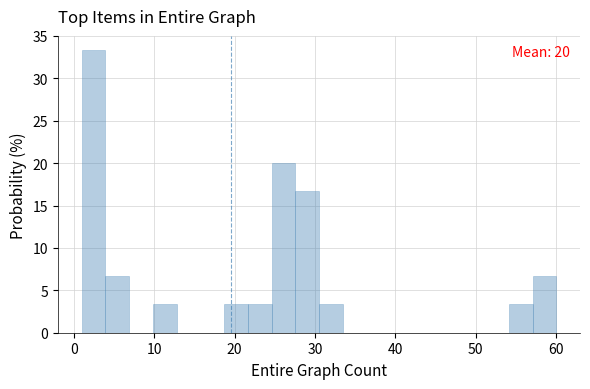

Around what value on the x-axis is the tallest bar? Give the approximate position of its centre, as read against the axis.

2